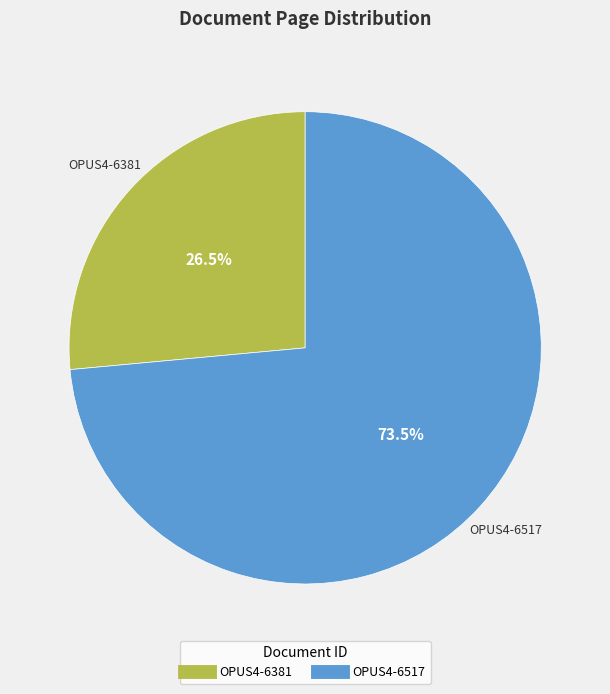

Combined, what portion of the pie is OPUS4-6381 and OPUS4-6517?

100.0%